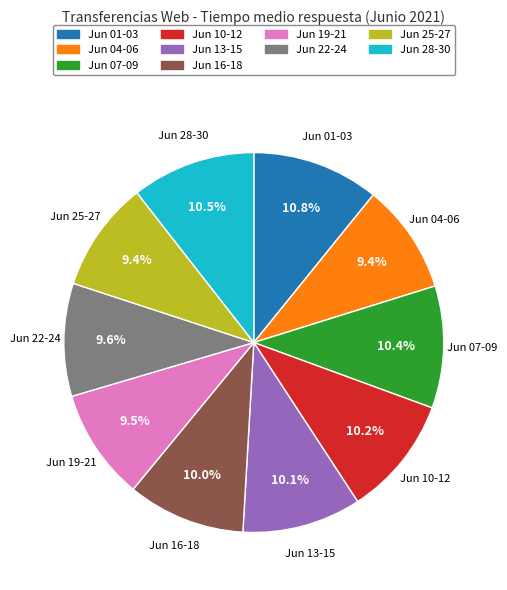

Is there a majority slice in this chart?

No